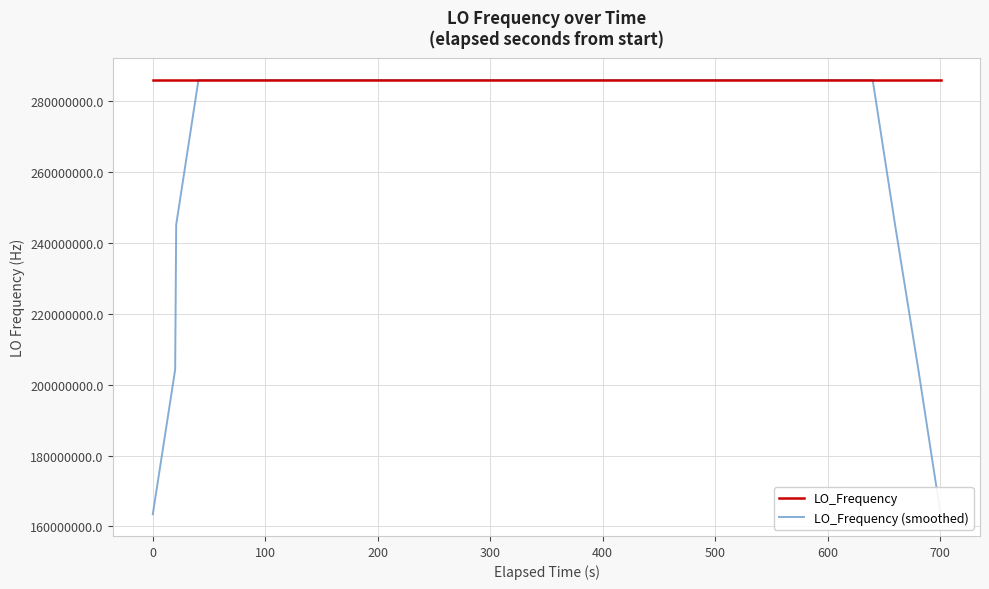

How many data points in LO_Frequency are less than 286047000?

17